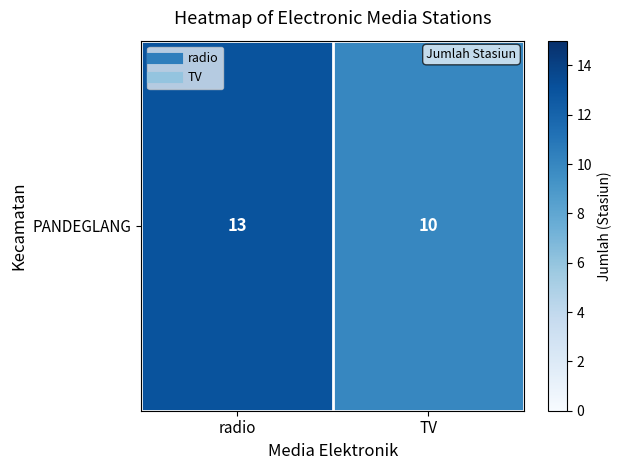

What value does the data have at TV?

10